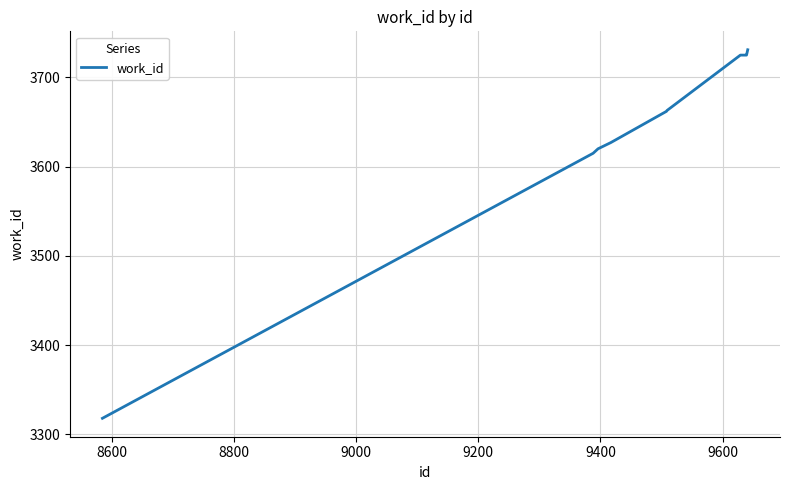

What is the minimum value shown in the chart?

3318